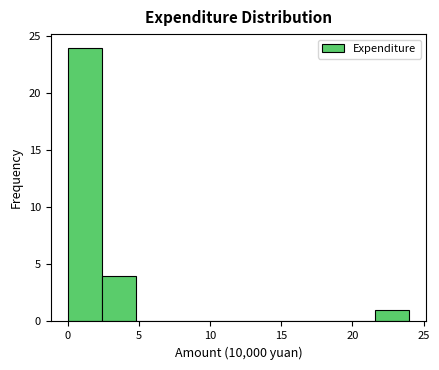

What is the height of the bar covering 0.0 to 2.4 on the x-axis? Neither the bar edges nor the heights are printed on the chart, so give them approximately, as read against the axes.

24